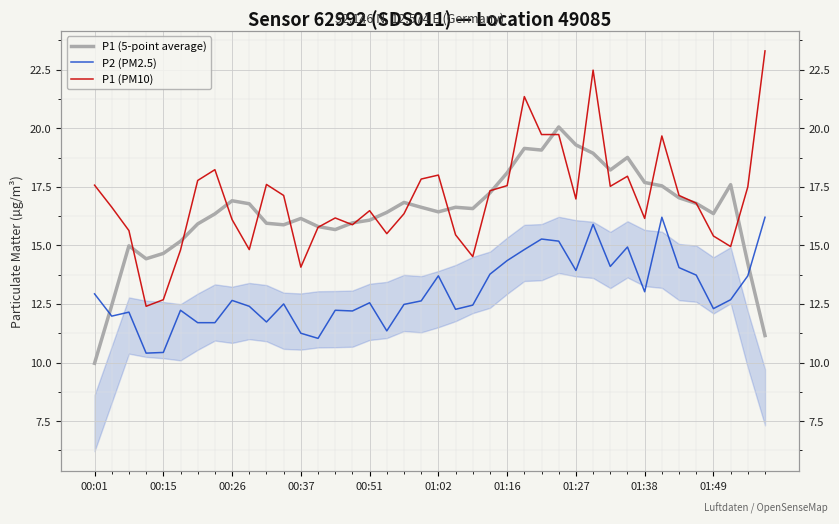

Reading left to right, transcribe all the data shown in this chart.

P1 (5-point average): 10.0	12.4	15.0	14.4	14.7	15.2	15.9	16.3	16.9	16.8	15.9	15.9	16.1	15.8	15.7	16.0	16.1	16.4	16.8	16.6	16.4	16.6	16.6	17.2	18.1	19.1	19.1	20.1	19.3	18.9	18.2	18.8	17.7	17.5	17.0	16.8	16.4	17.6	14.2	11.2
P2 (PM2.5): 12.9	12.0	12.2	10.4	10.4	12.2	11.7	11.7	12.7	12.4	11.7	12.5	11.2	11.0	12.2	12.2	12.6	11.3	12.5	12.6	13.7	12.3	12.4	13.8	14.3	14.8	15.3	15.2	13.9	15.9	14.1	14.9	13.0	16.2	14.1	13.7	12.3	12.7	13.7	16.2
P1 (PM10): 17.6	16.6	15.6	12.4	12.7	14.8	17.8	18.2	16.1	14.8	17.6	17.1	14.1	15.8	16.2	15.9	16.5	15.5	16.4	17.8	18.0	15.4	14.5	17.3	17.6	21.4	19.7	19.7	17.0	22.5	17.5	17.9	16.1	19.7	17.1	16.8	15.4	14.9	17.5	23.3